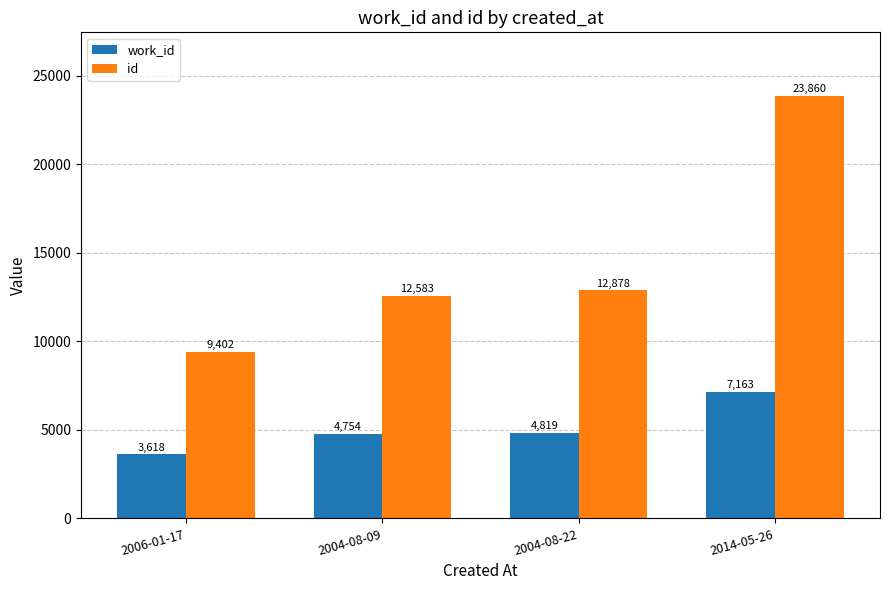

List the series in order of their overall mean, lowest first.

work_id, id